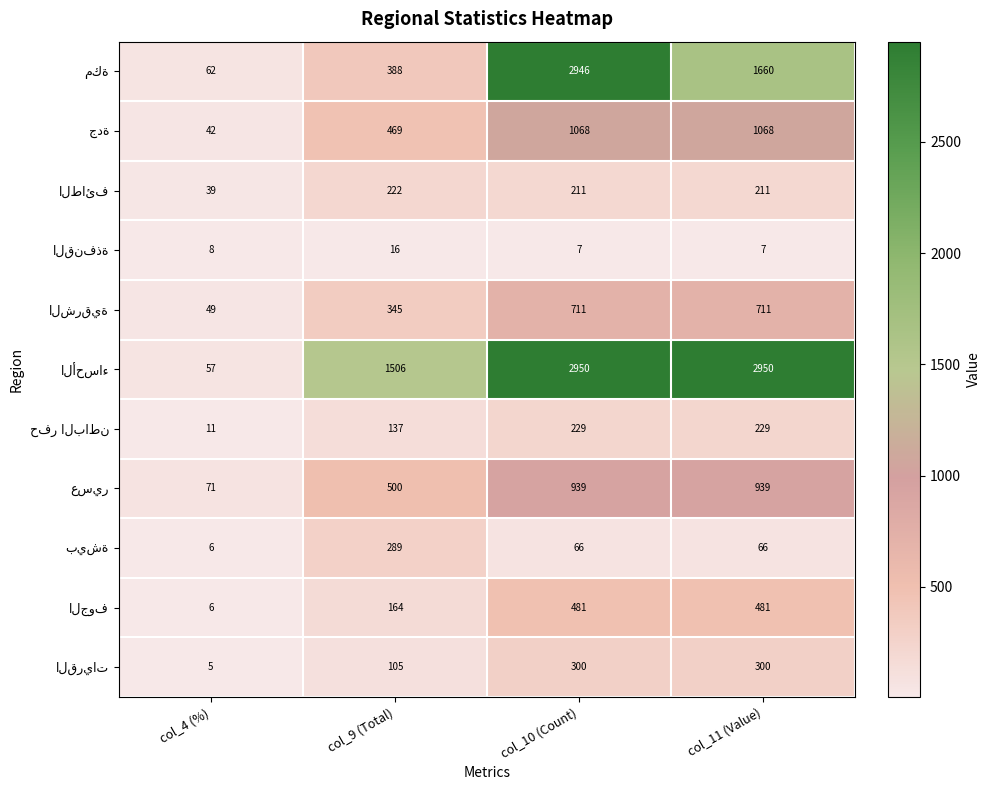

What is the greatest value displayed?

2950